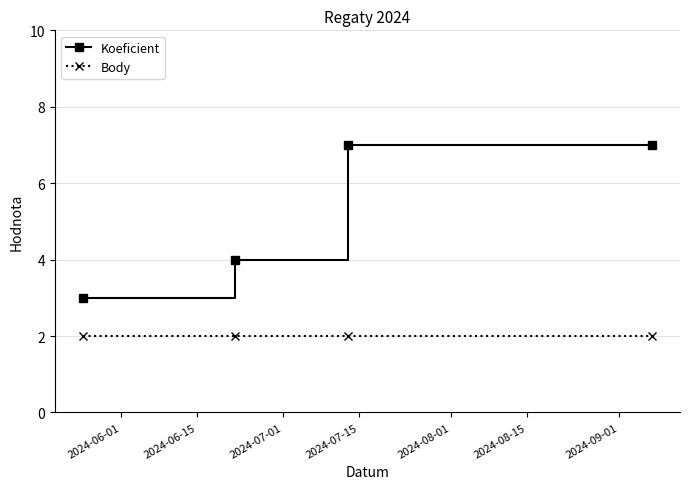

What is the greatest value displayed?

7